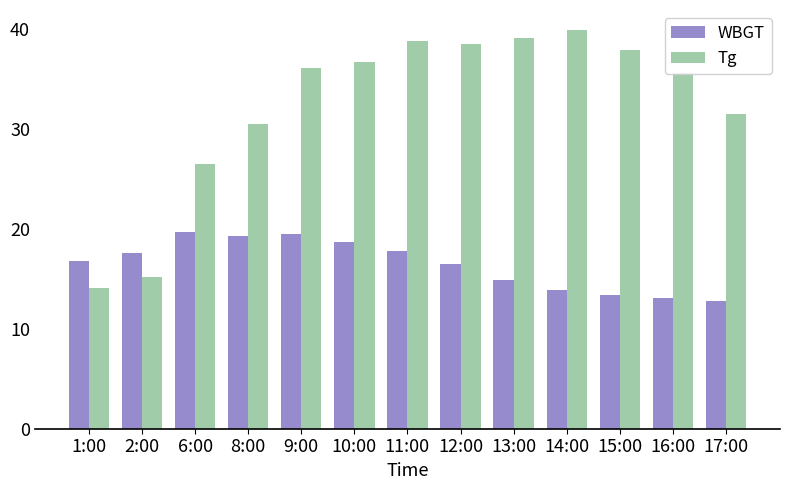

What is the maximum value for WBGT?

19.7